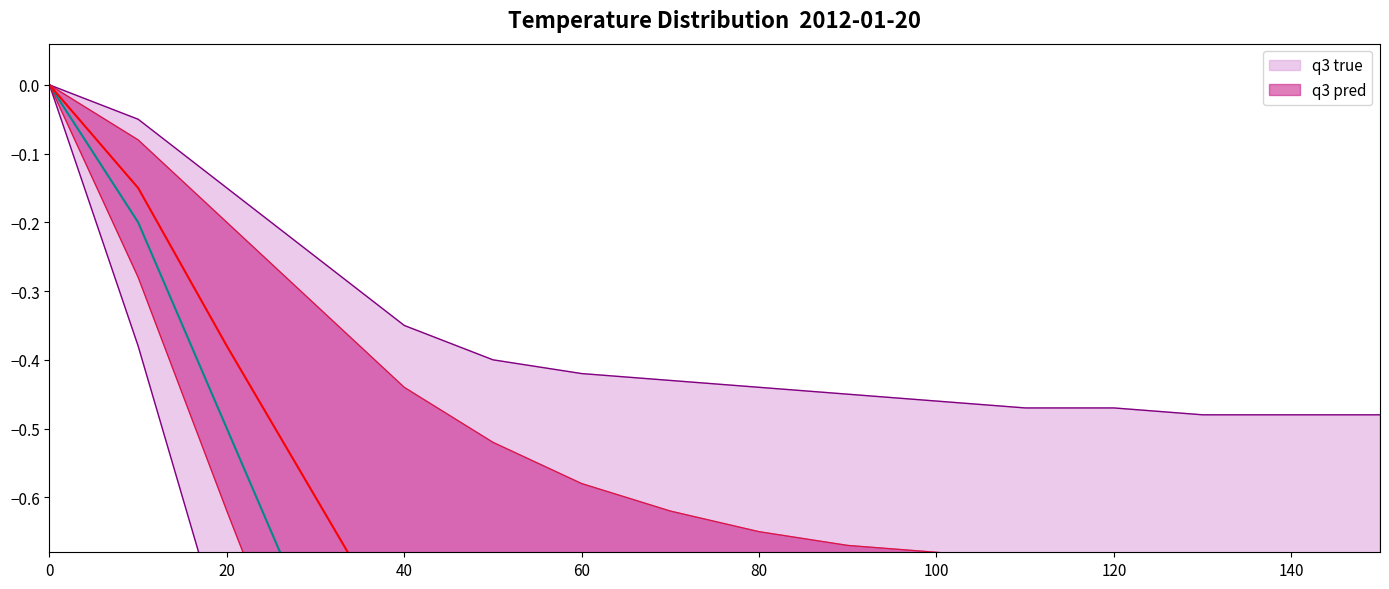

How many values in the q3 true series are below -1?

12